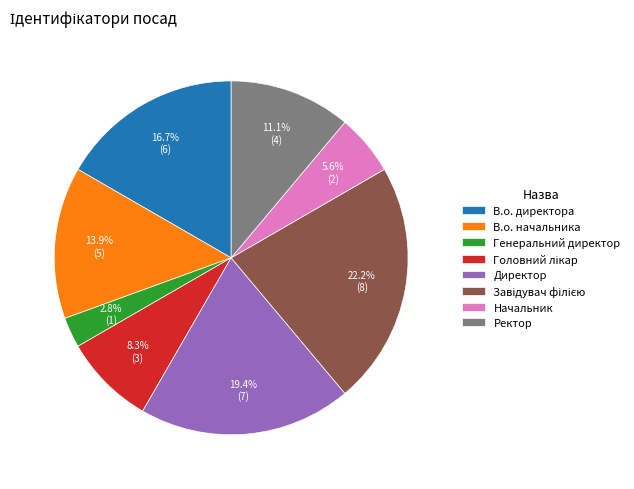

To the nearest percent, what is the average slice percentage?

12%